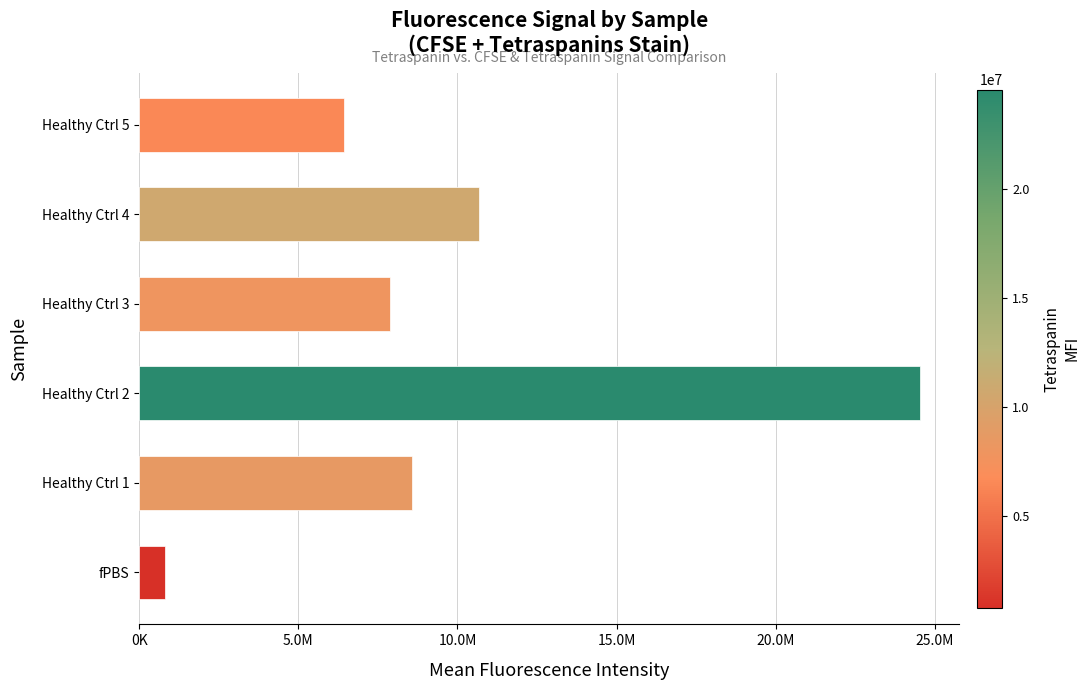

Does the chart contain any negative values?

No